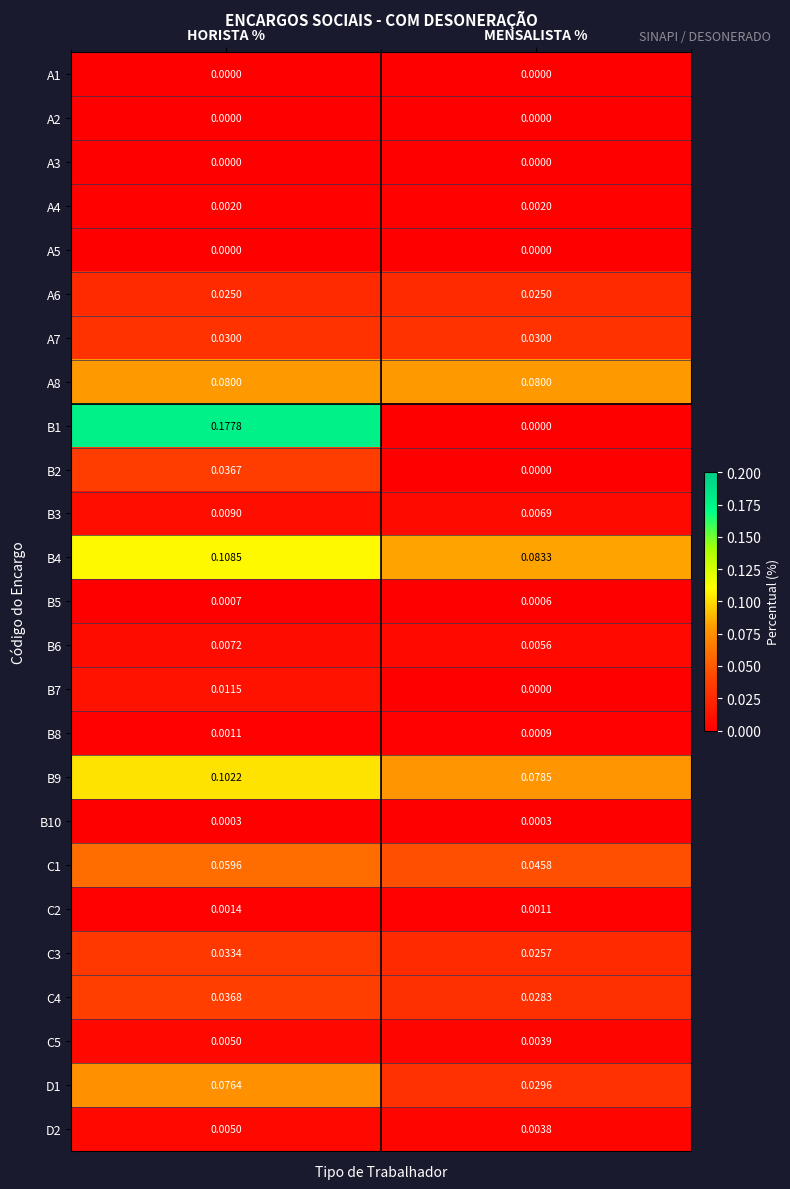

Which series has the largest total across all categories?

B4